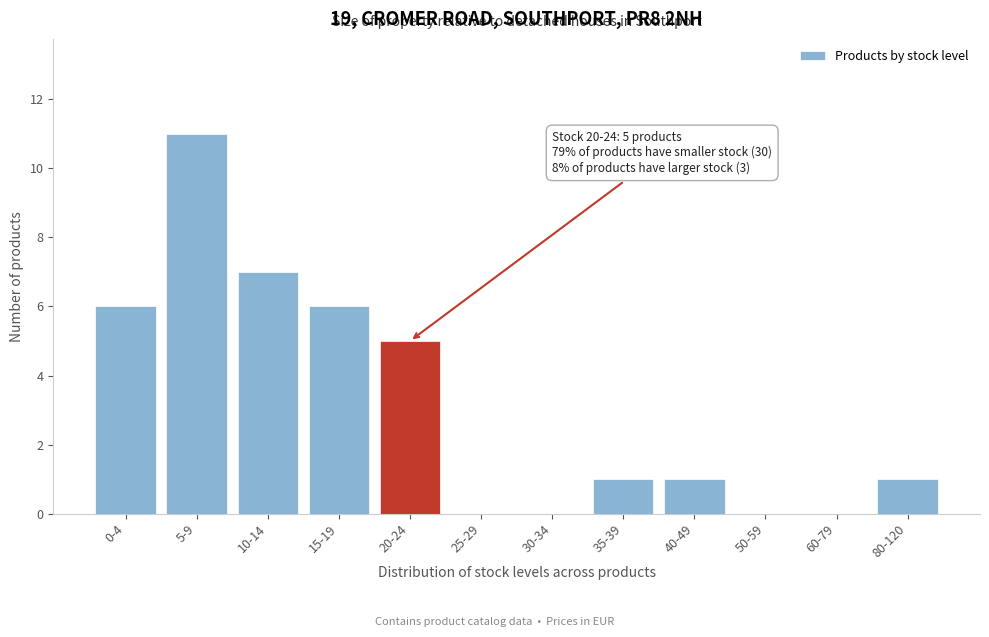

Reading right to left, what are all the values shown in this chart?

80-120=1	60-79=0	50-59=0	40-49=1	35-39=1	30-34=0	25-29=0	20-24=5	15-19=6	10-14=7	5-9=11	0-4=6